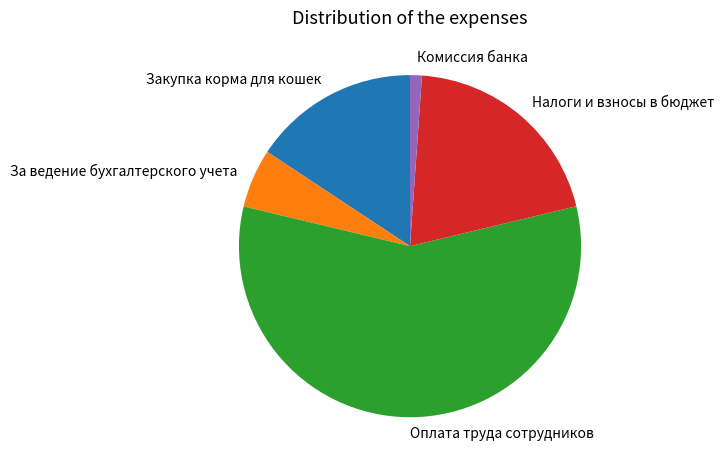

Which category has the smallest portion of the pie?

Комиссия банка